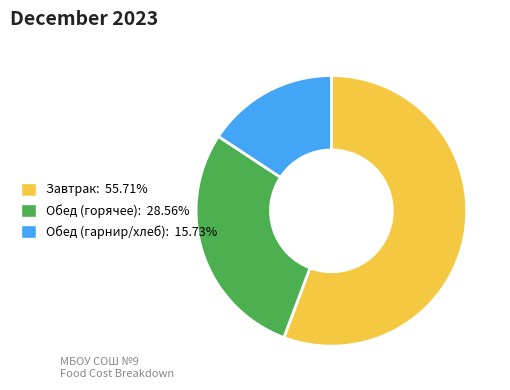

Is there any slice that represents more than half of the pie?

Yes